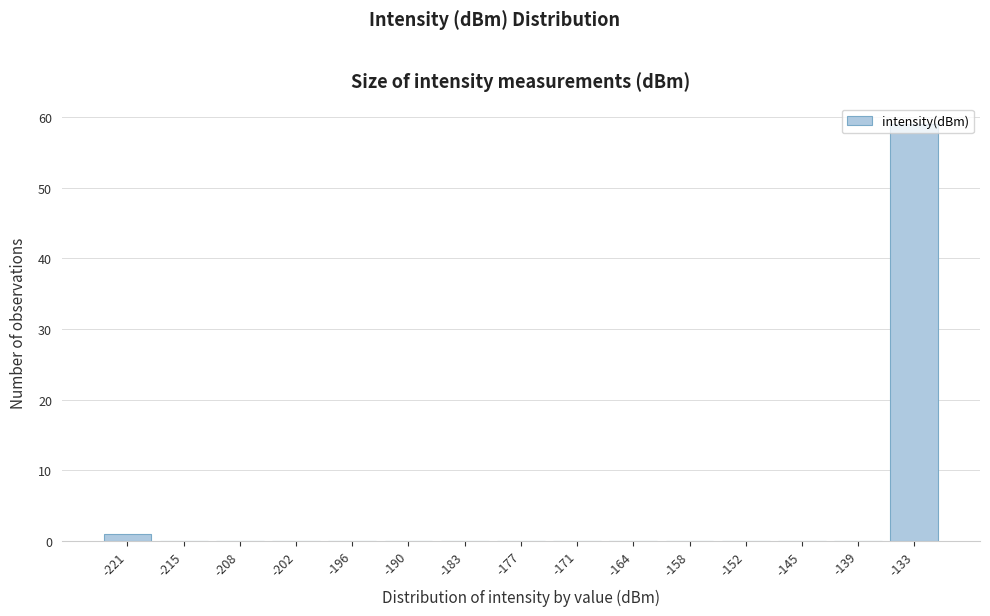

The value at -190 is 20. True or false?

False